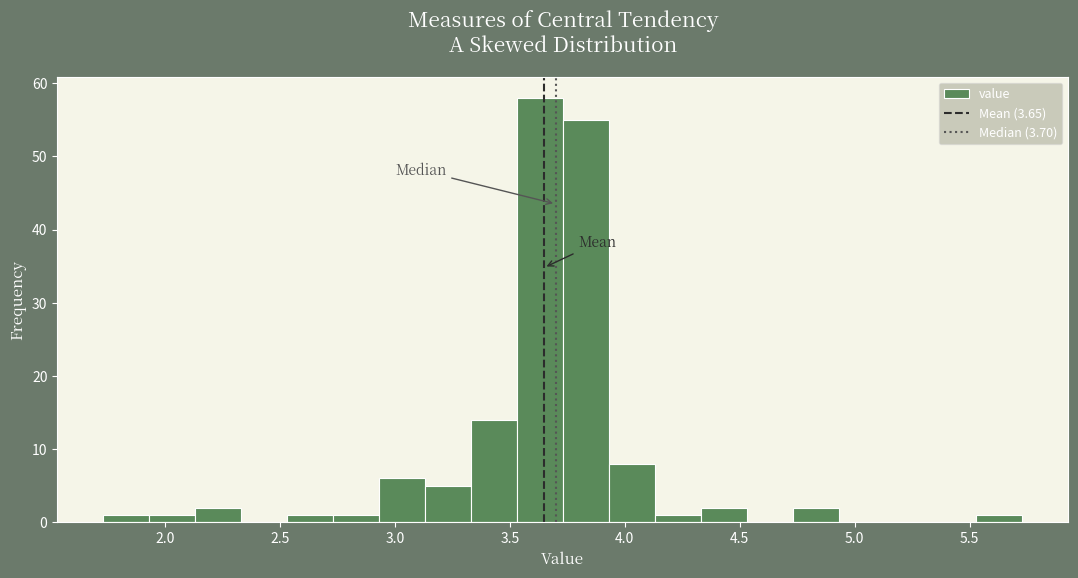

How tall is the bar that spans 1.73 to 1.93 on the x-axis? Neither the bar edges nor the heights are printed on the chart, so give them approximately, as read against the axes.

1